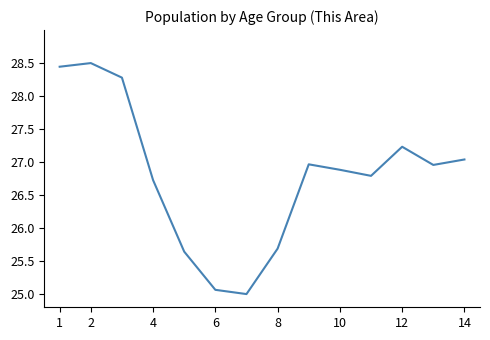

What is the minimum value shown in the chart?

25.0